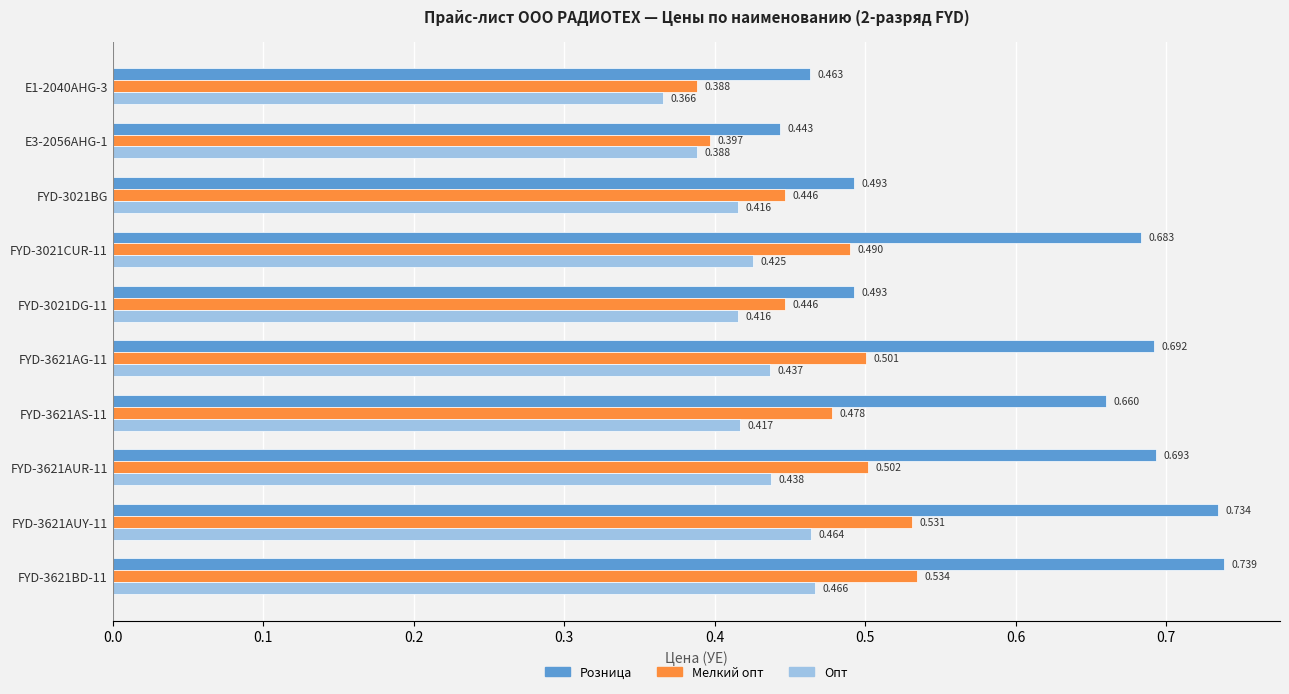

Which series has the largest total across all categories?

Розница